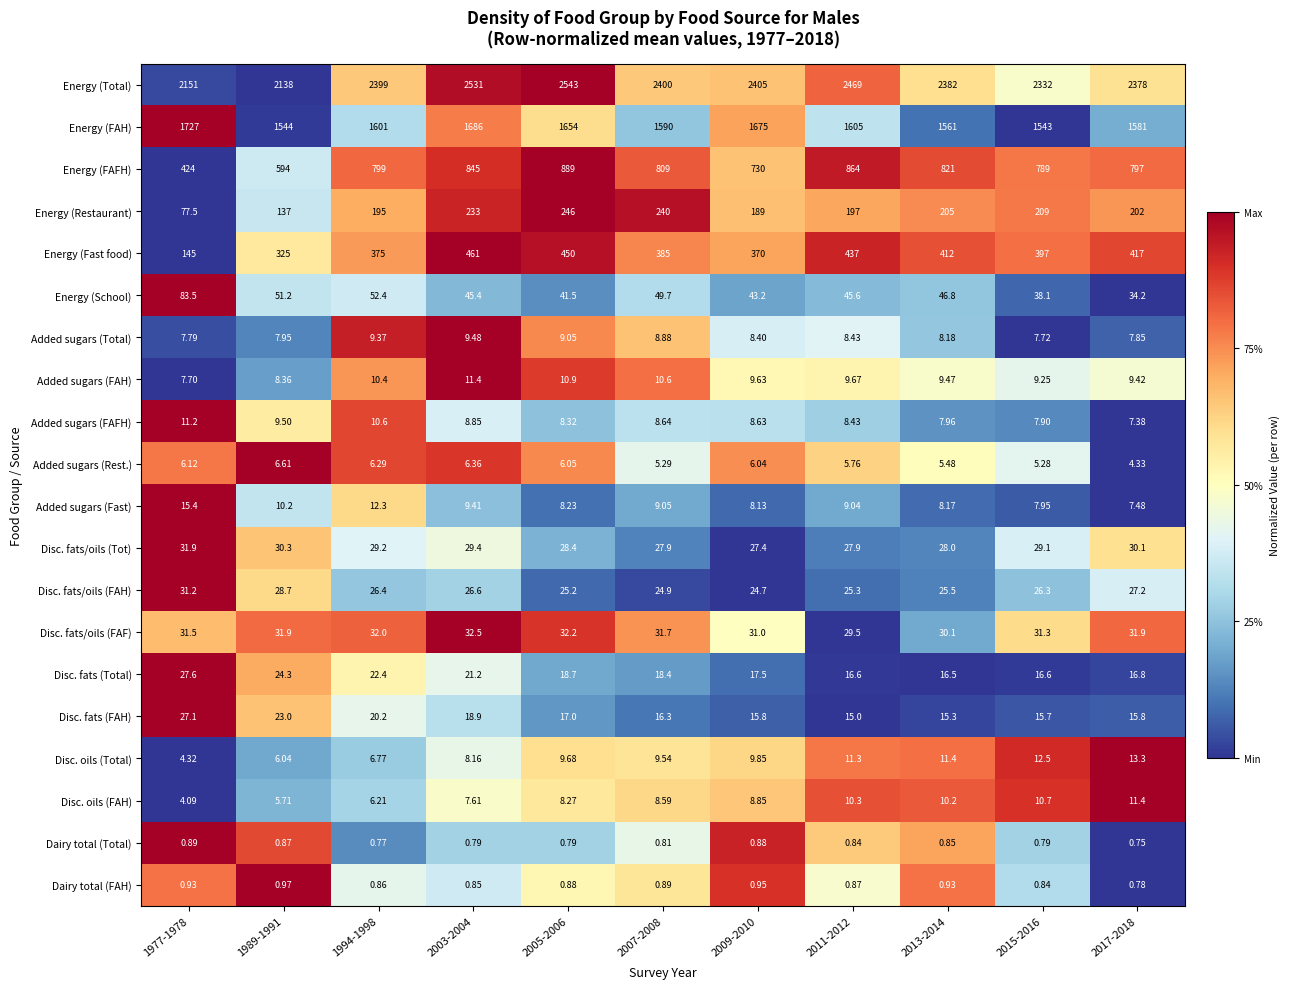

Is the value of Disc. fats/oils (FAF) at 2009-2010 greater than the value of Energy (FAH) at 2007-2008?

No